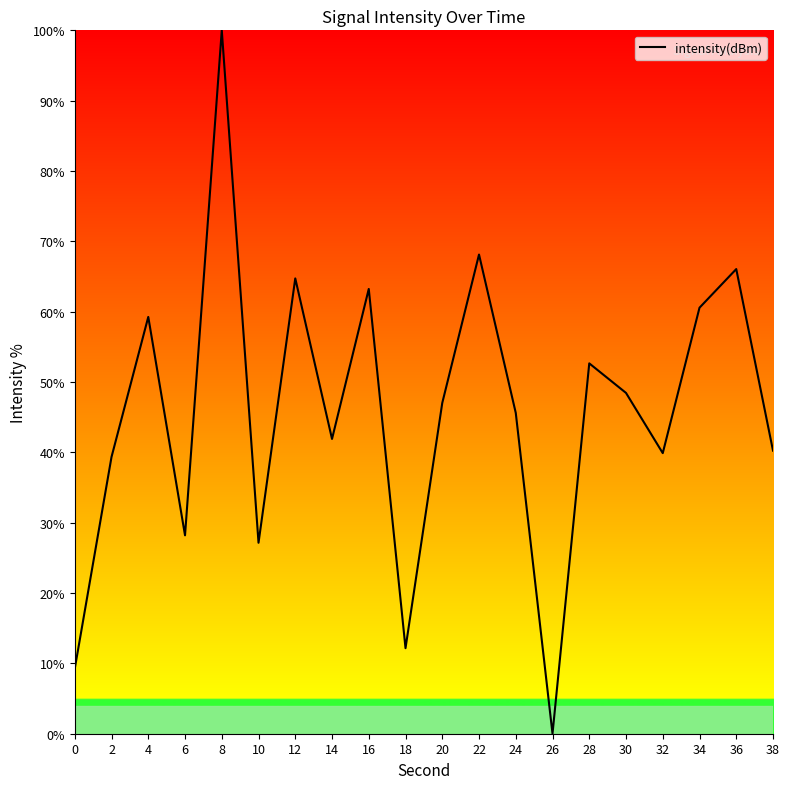

Which category has the highest value across all series?

8